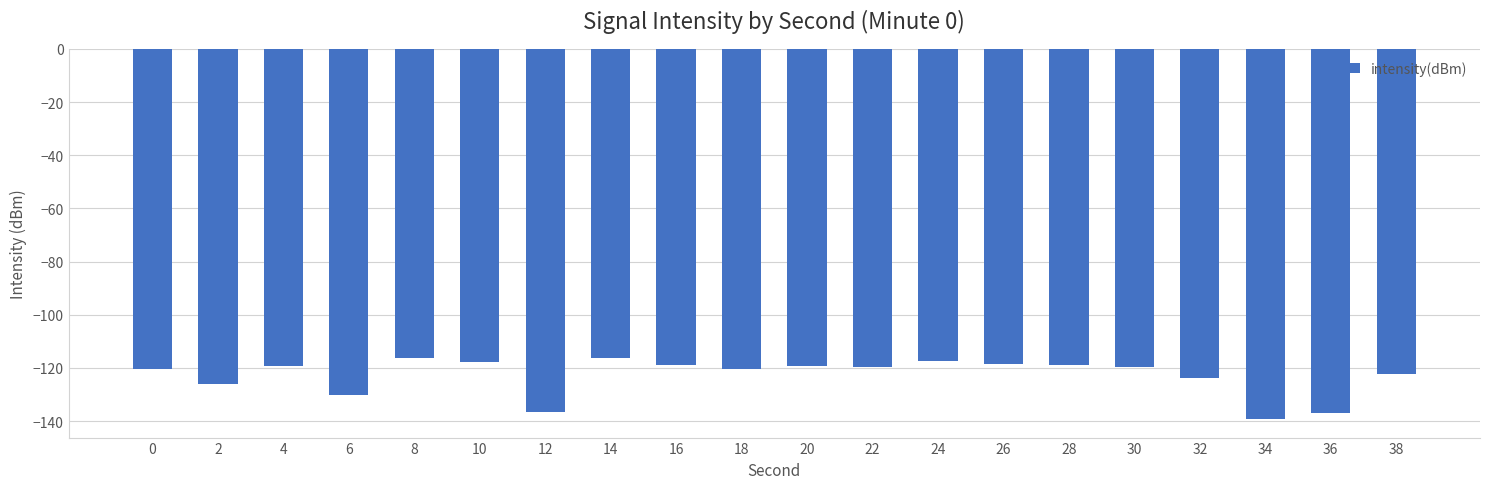

Are the bars grouped side by side (vs. stacked)?

No